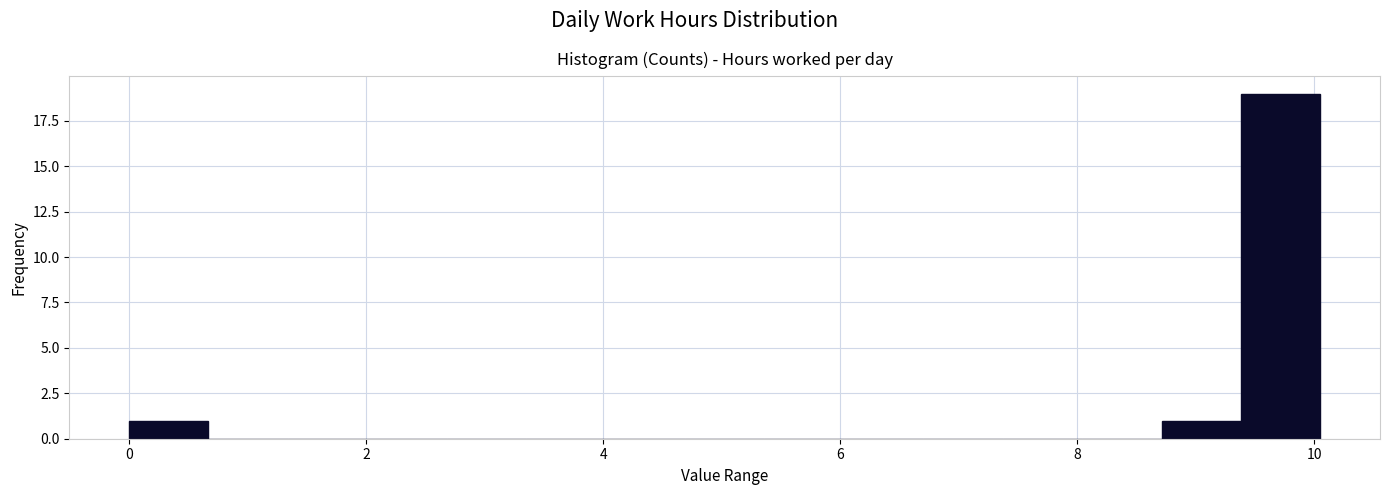

Read against the x-axis, roughly where is the centre of the tallest bar?

9.8